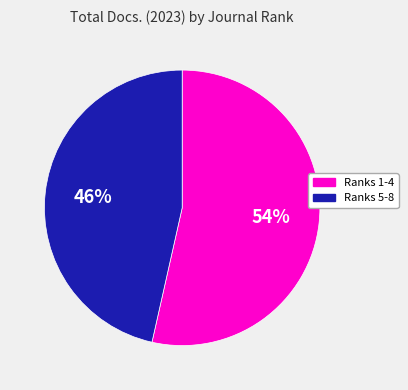

How many slices are in this pie chart?

2